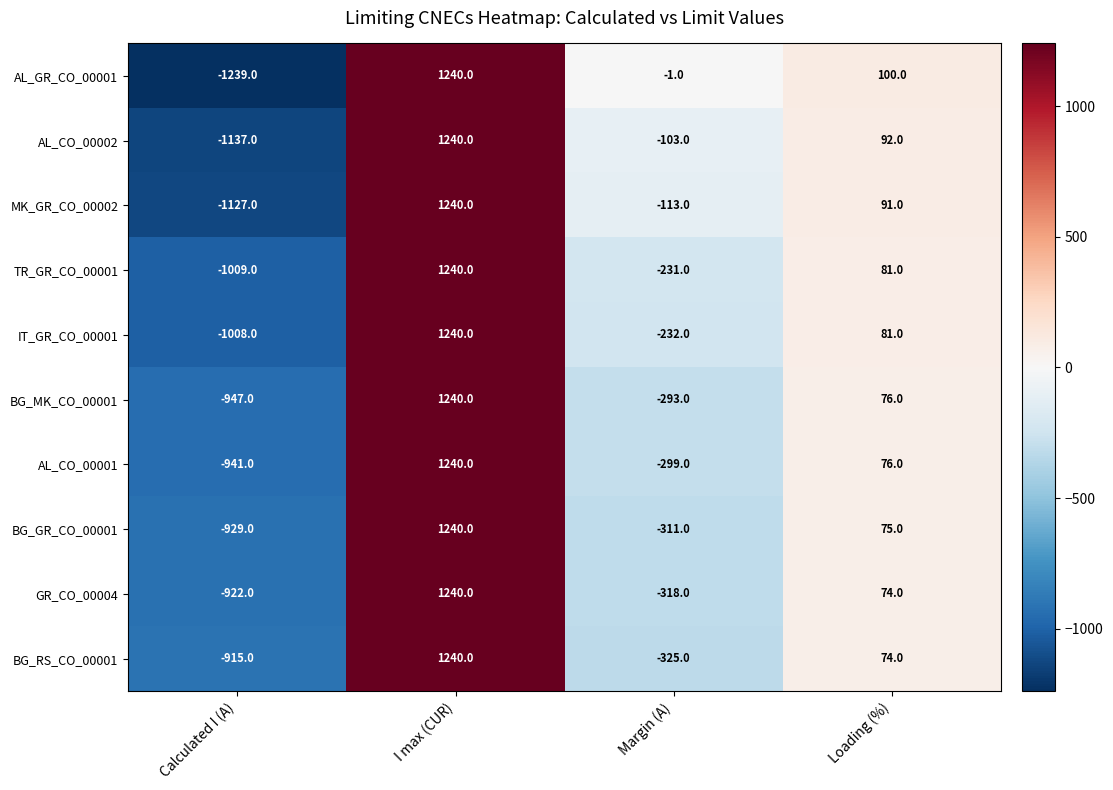

How many values in AL_CO_00002 are below zero?

2